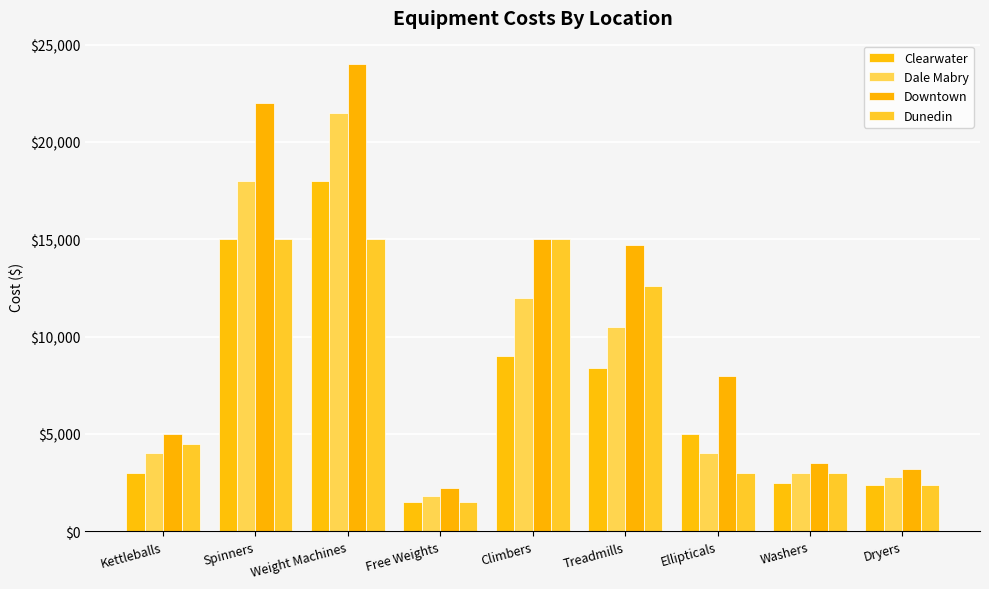

How many bars are there in each group?

4